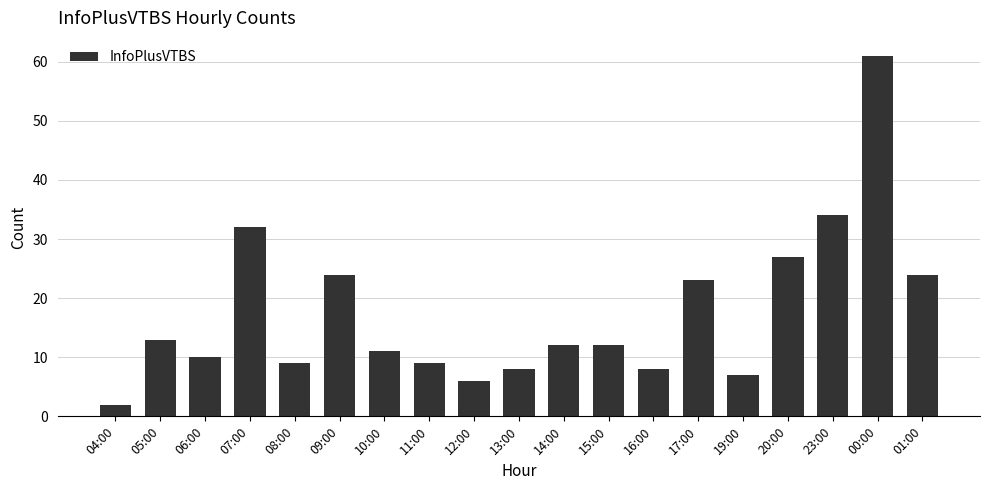

What is the label of the 16th bar from the left?

20:00